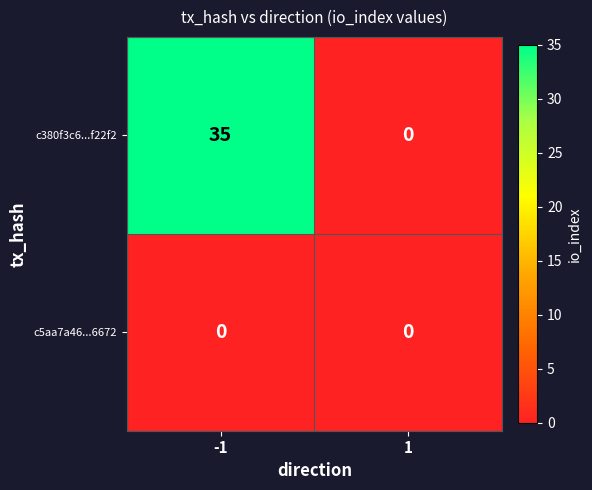

Rank the series by their maximum value, from highest to lowest.

c380f3c6...f22f2, c5aa7a46...6672